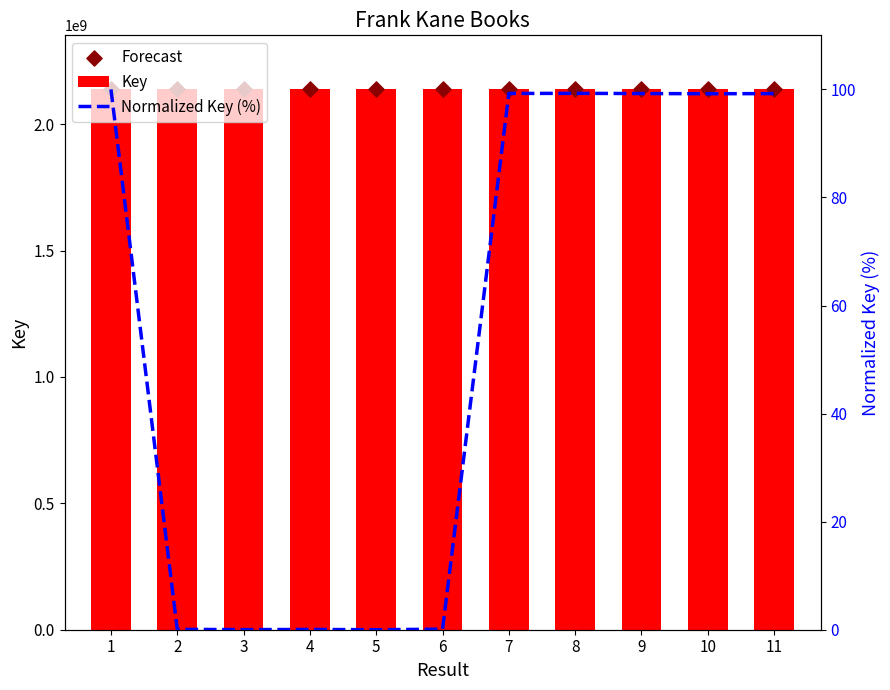

Which series has the widest spread of Y values?

Key